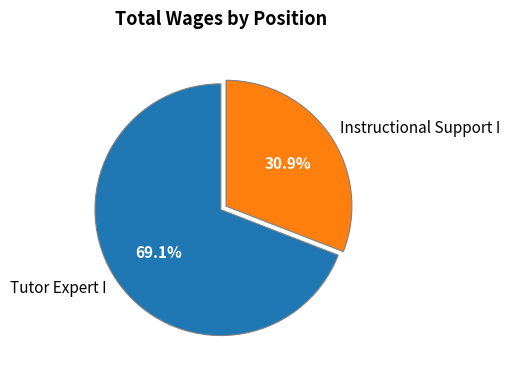

To the nearest percent, what percentage of the pie is Tutor Expert I?

69%